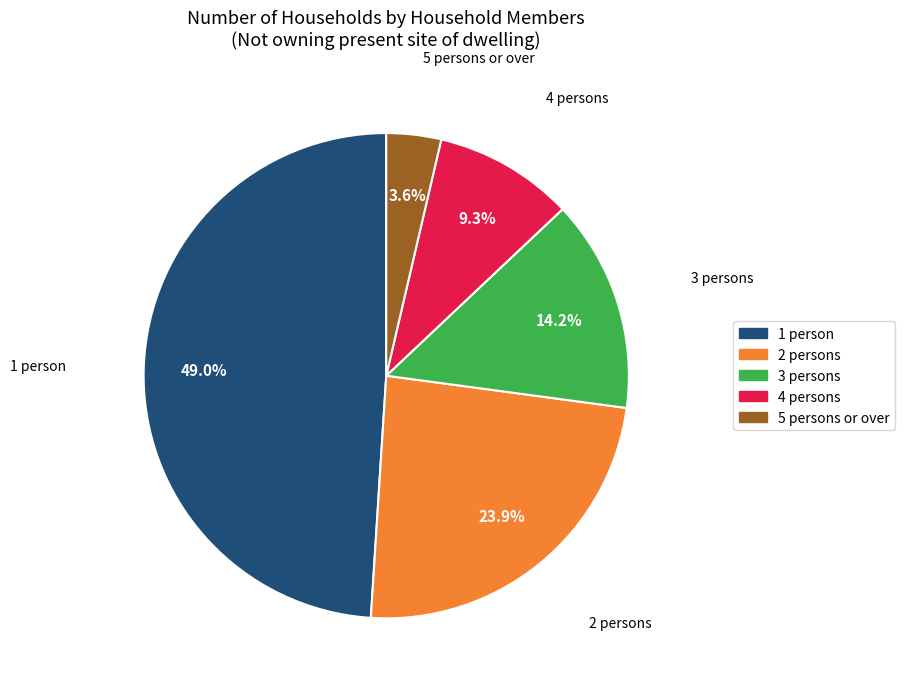

What is the ratio of the value at 5 persons or over to the value at 3 persons?

0.3